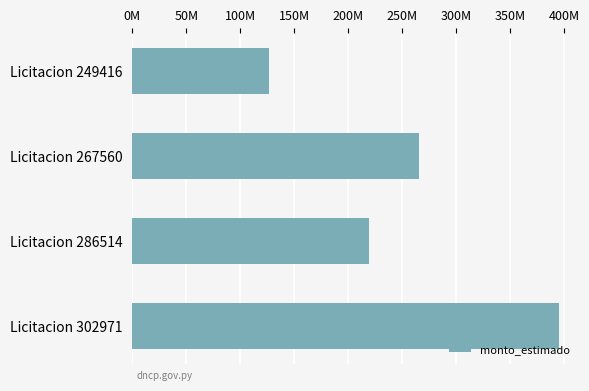

What is the average value?

251723930